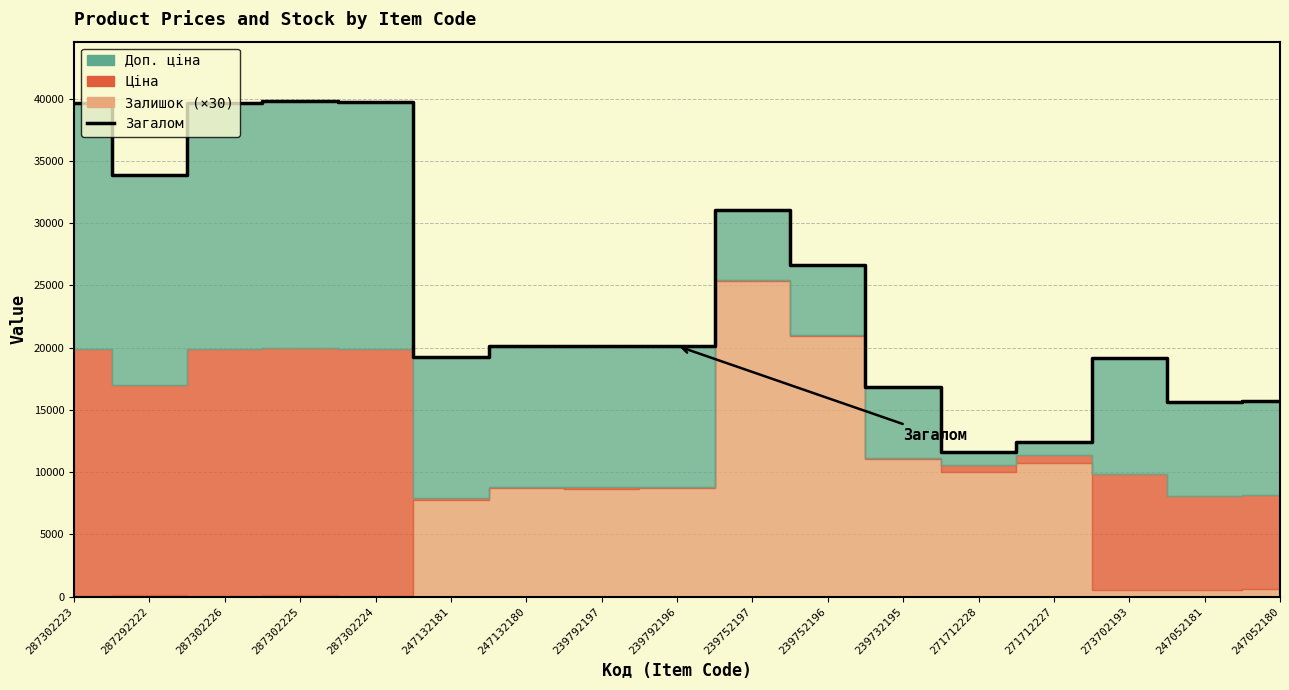

How many values are below 20147?

8